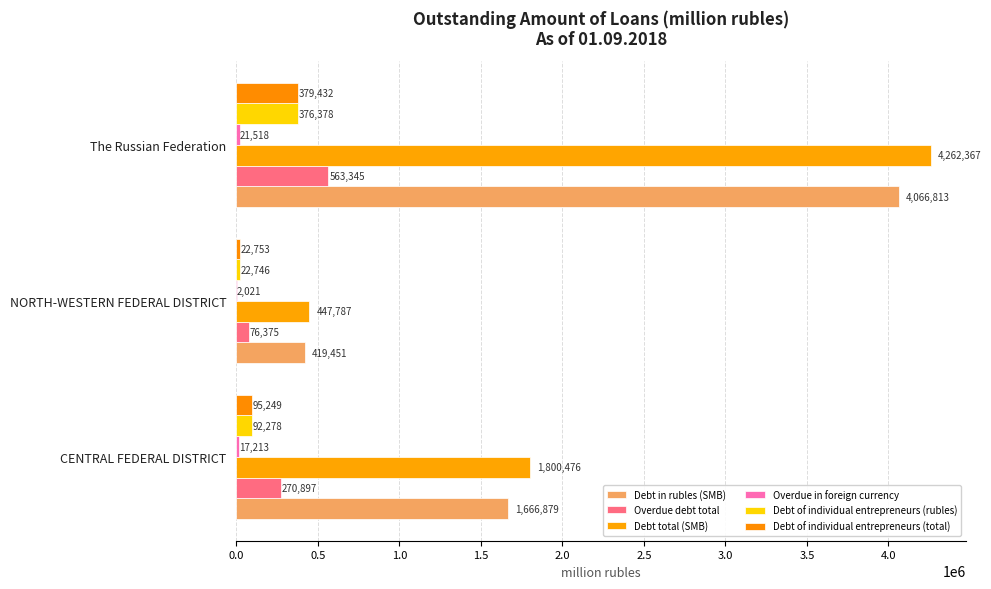

How many distinct data groups are displayed?

6